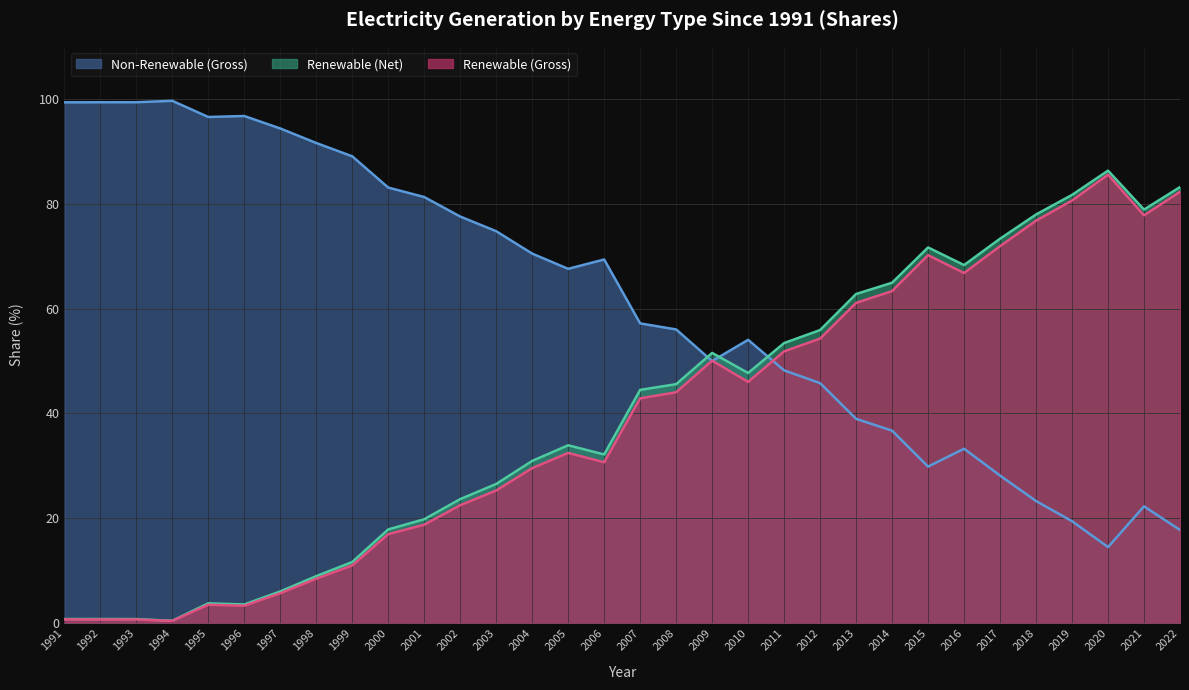

Reading right to left, transcribe all the data shown in this chart.

Renewable (Gross): 17.7	22.2	14.4	19.4	23.2	28.1	33.2	29.8	36.7	38.9	45.7	48.2	54.0	50.0	56.0	57.2	69.4	67.6	70.5	74.8	77.6	81.3	83.1	89.1	91.6	94.4	96.8	96.6	99.7	99.4	99.4	99.4
Non-Renewable (Gross): 82.3	77.8	85.6	80.6	76.8	71.9	66.8	70.2	63.3	61.1	54.3	51.8	46.0	50.0	44.0	42.8	30.6	32.4	29.5	25.2	22.4	18.7	16.9	10.9	8.4	5.6	3.2	3.4	0.3	0.6	0.6	0.6
Renewable (Net): 83.2	78.9	86.3	81.7	78.0	73.3	68.3	71.7	64.9	62.8	55.9	53.4	47.7	51.5	45.5	44.5	32.1	33.9	30.9	26.5	23.6	19.7	17.8	11.6	8.9	6.0	3.5	3.7	0.3	0.7	0.7	0.7